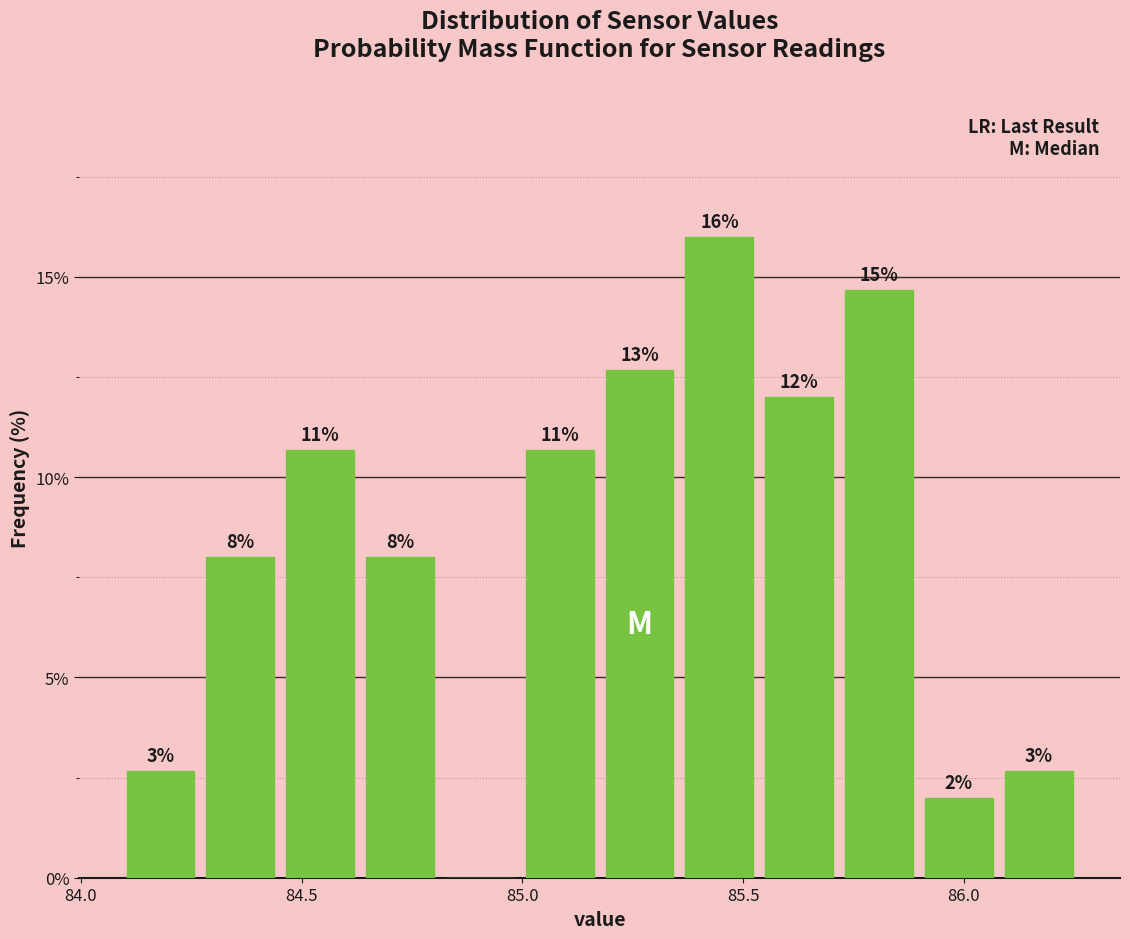

Around what value on the x-axis is the tallest bar? Give the approximate position of its centre, as read against the axis.

85.45